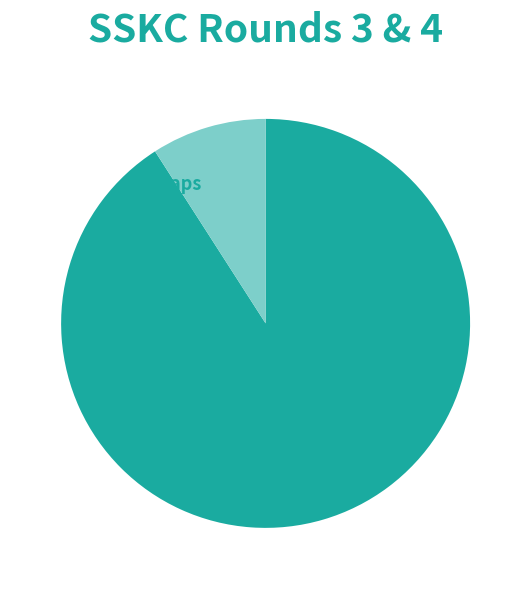

Is there any slice that represents more than half of the pie?

Yes